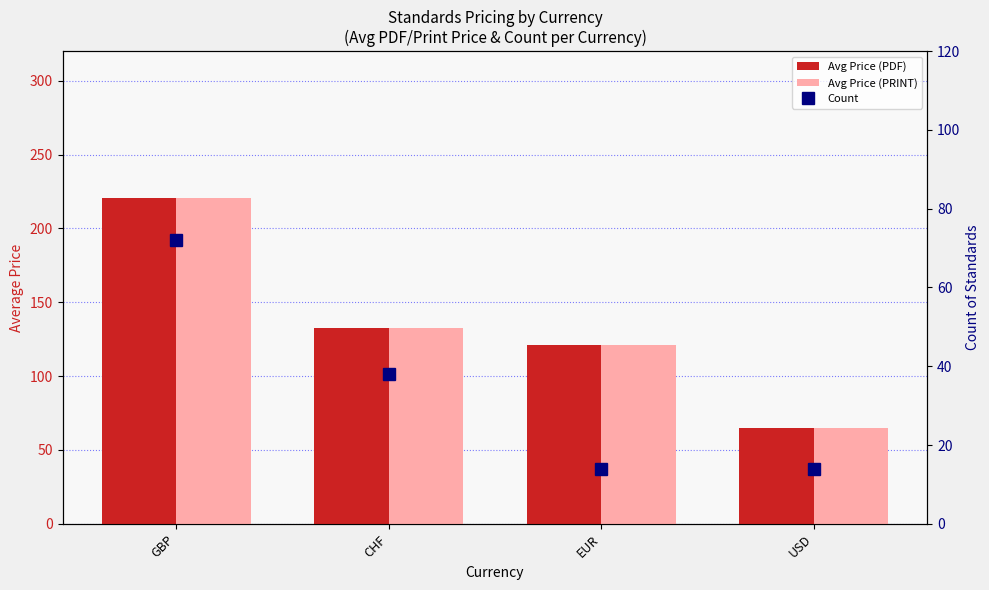

Reading left to right, list all the values displayed in this chart.

Avg Price (PDF): 220.4	132.7	121.1	65.0
Avg Price (PRINT): 220.4	132.7	121.1	65.0
Count: 72.0	38.0	14.0	14.0